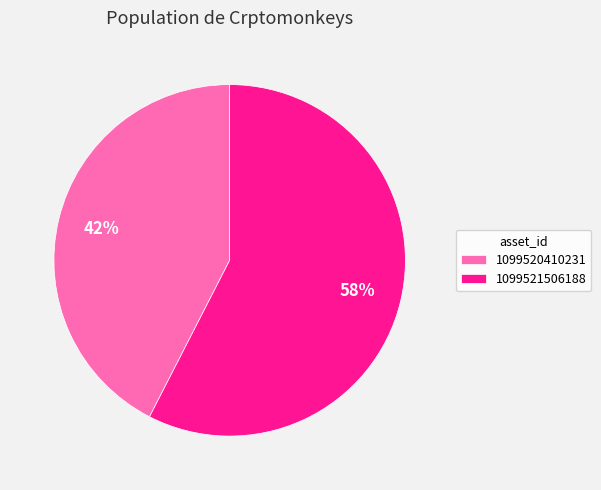

Does 1099521506188 represent more than half of the total?

Yes